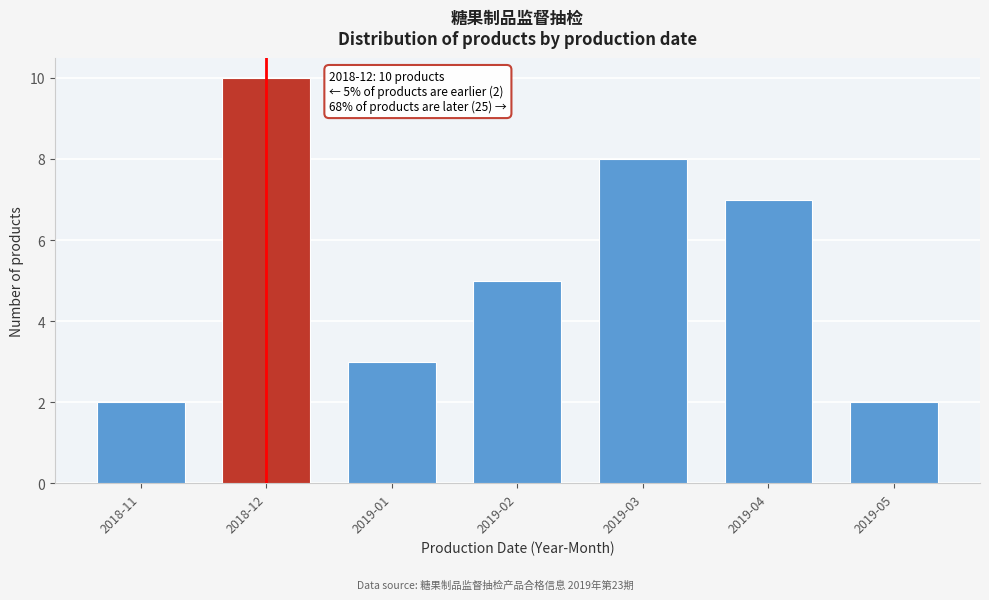

Reading left to right, what are all the values shown in this chart?

2018-11=2	2018-12=10	2019-01=3	2019-02=5	2019-03=8	2019-04=7	2019-05=2